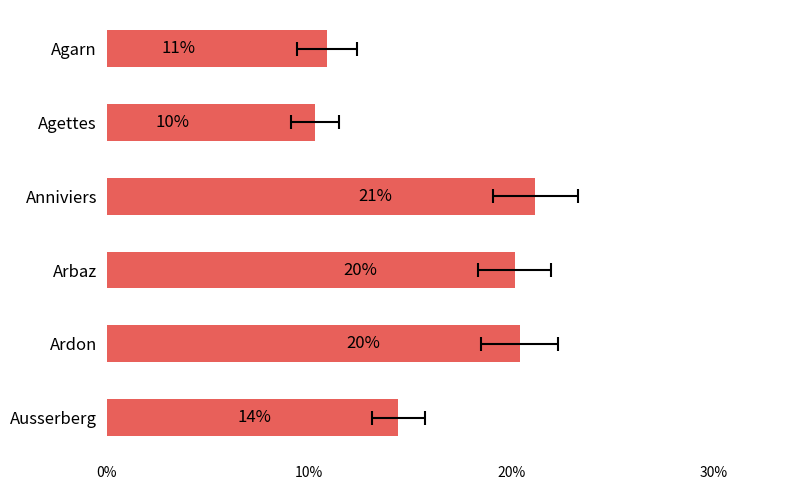

Approximately how many times larger is the value at Anniviers compared to Agettes?

2.1